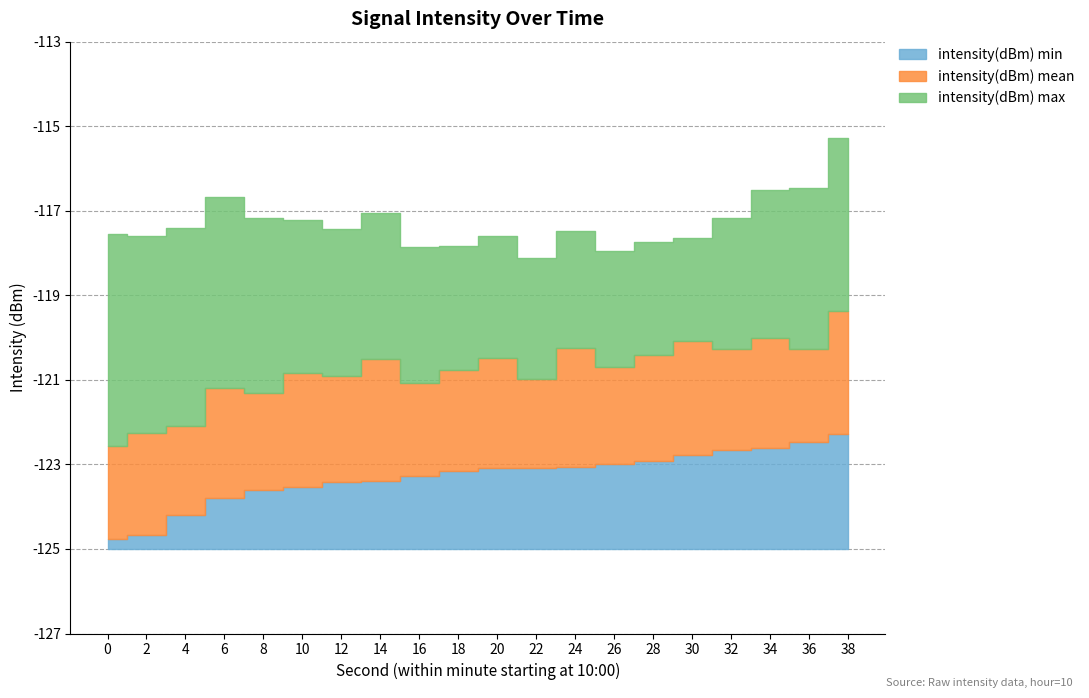

What is the value of the intensity(dBm) min point at the 17th from the left?

-122.7